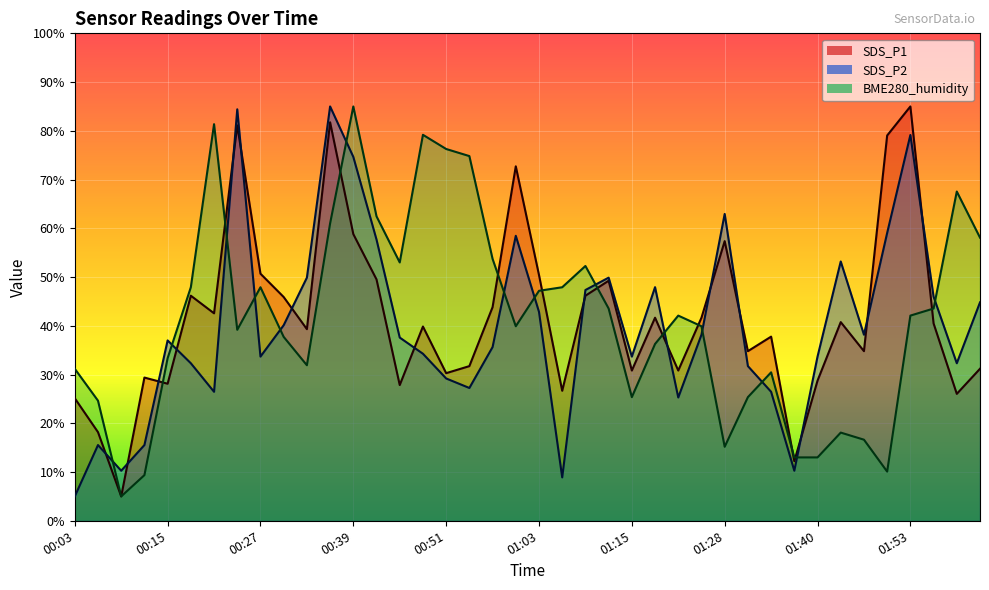

What is the value of the BME280_humidity point at the 37th from the left?

42.1